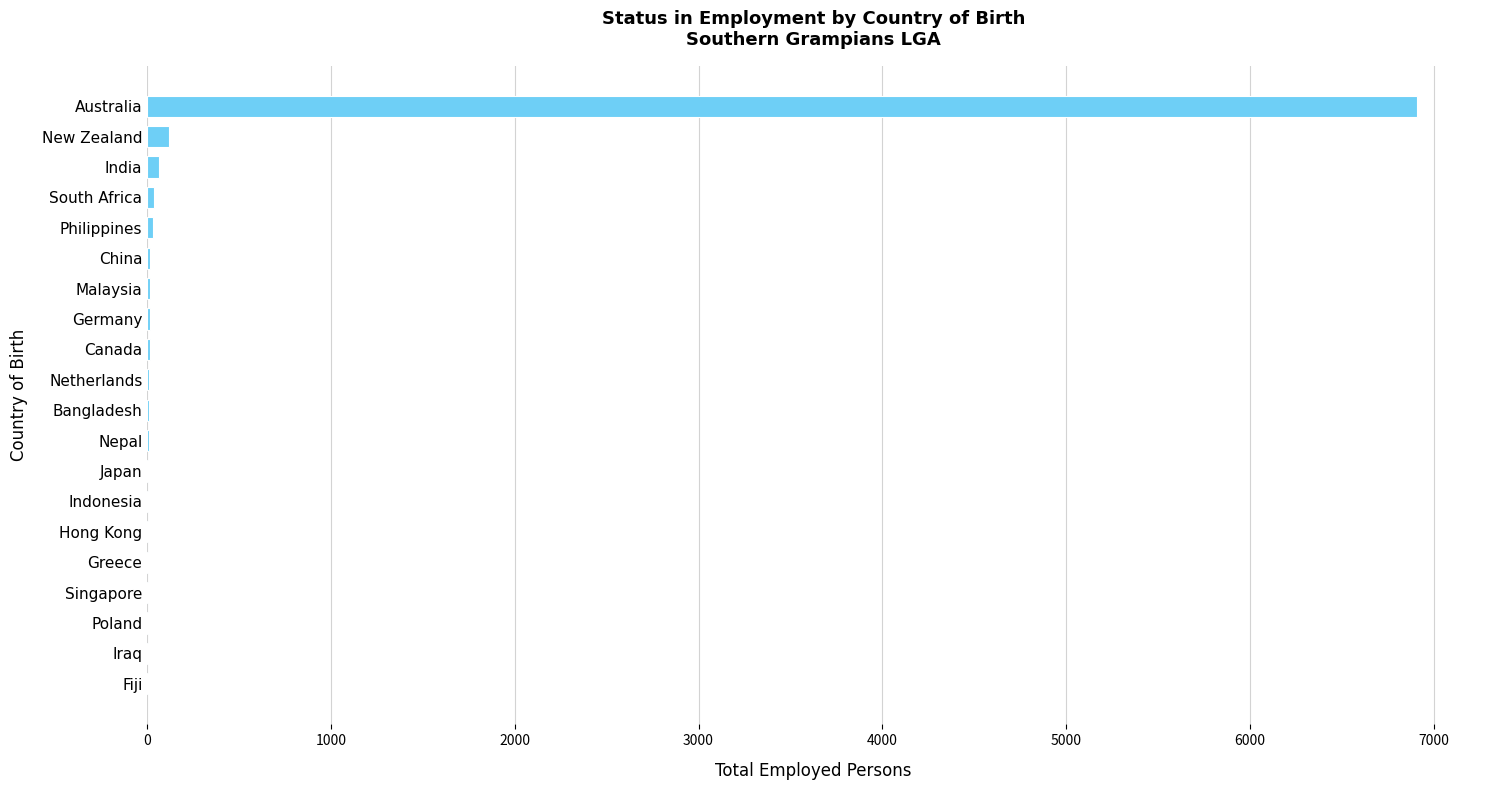

What is the sum of all values?

7281